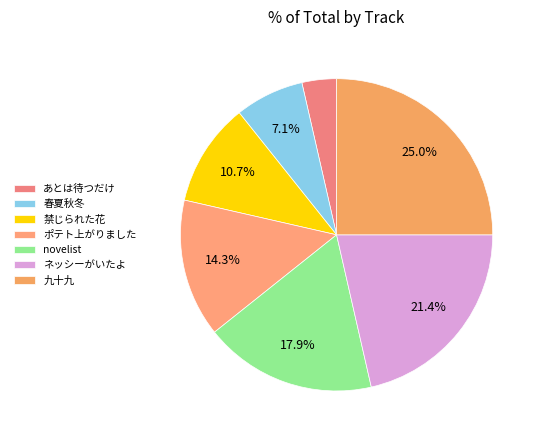

Rank the categories by value from lowest to highest.

あとは待つだけ, 春夏秋冬, 禁じられた花, ポテト上がりました, novelist, ネッシーがいたよ, 九十九